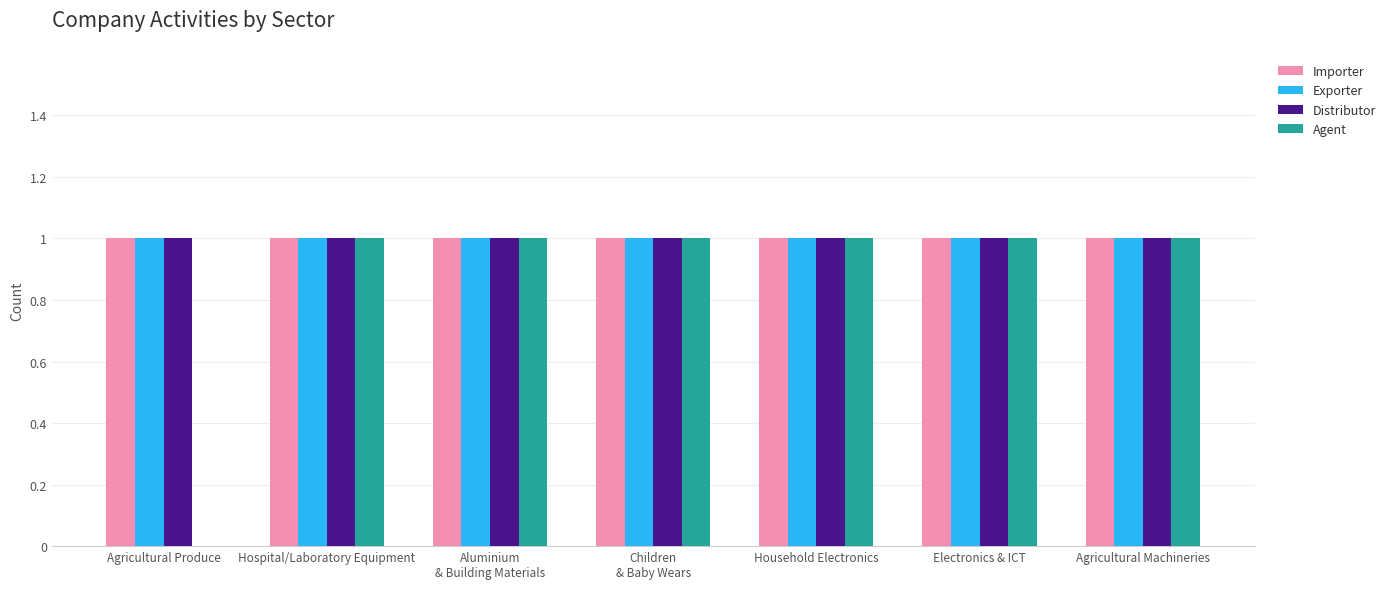

How many distinct data groups are displayed?

4